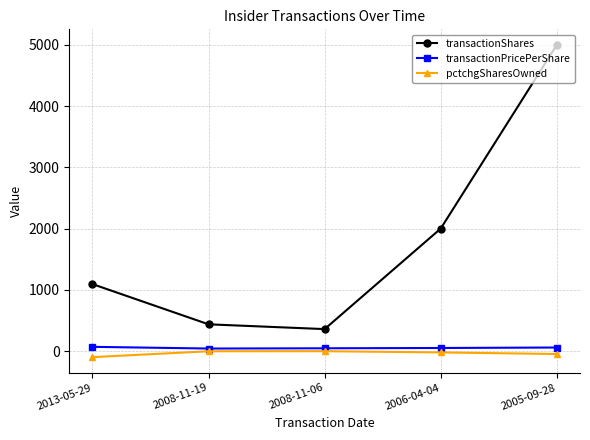

What is the sum of all transactionShares values?

8887.0